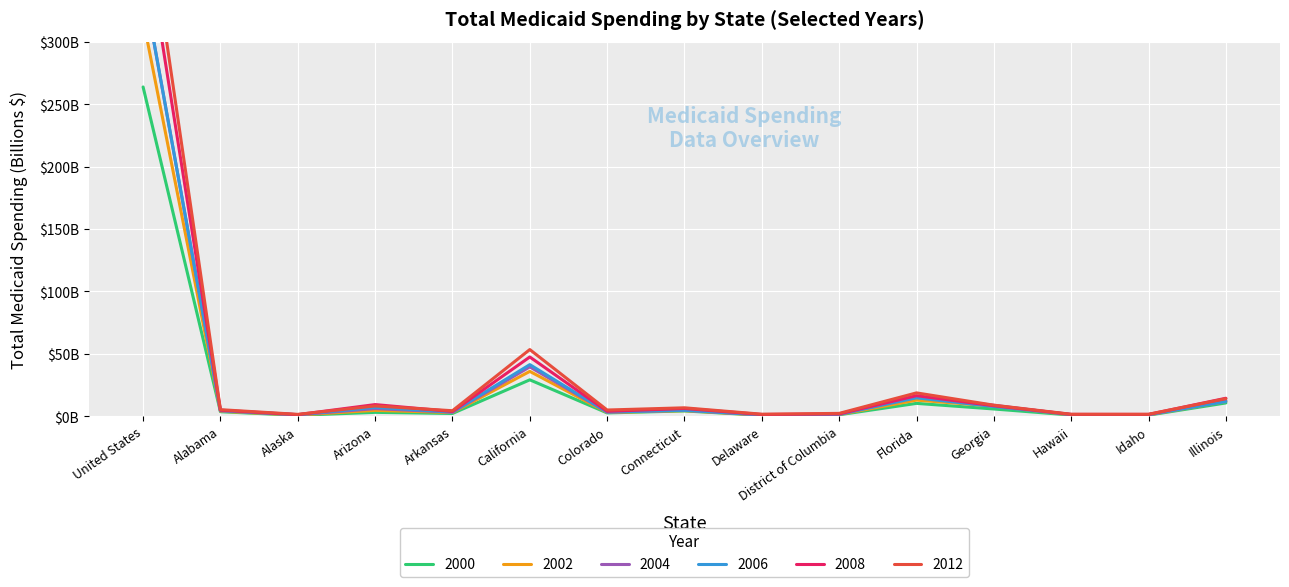

At which label does 2012 reach its minimum?

Alaska